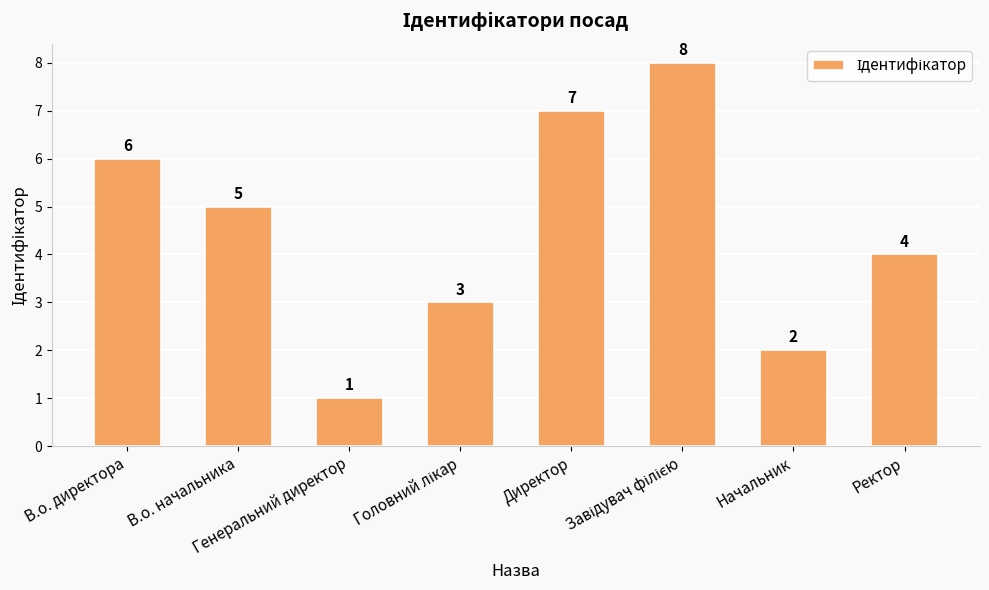

Reading right to left, list all the values displayed in this chart.

4	2	8	7	3	1	5	6